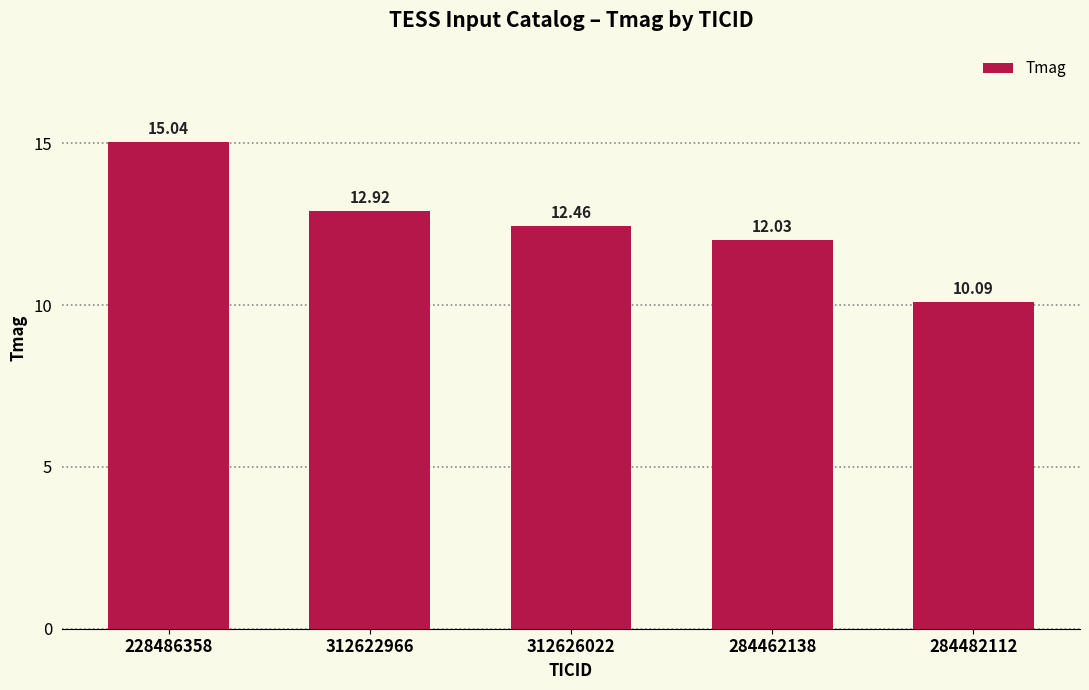

Where is the data nearest to the value 12?

284462138